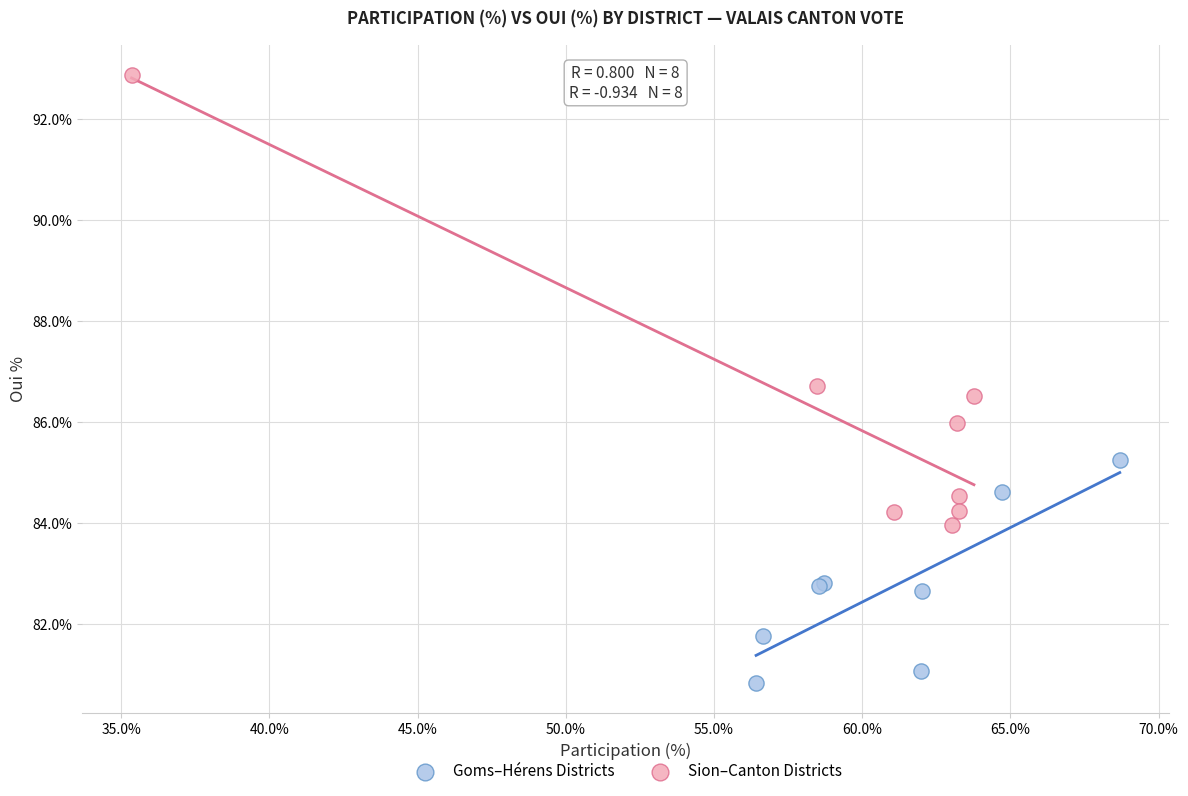

Which series contains the highest Y value?

Sion–Canton Districts